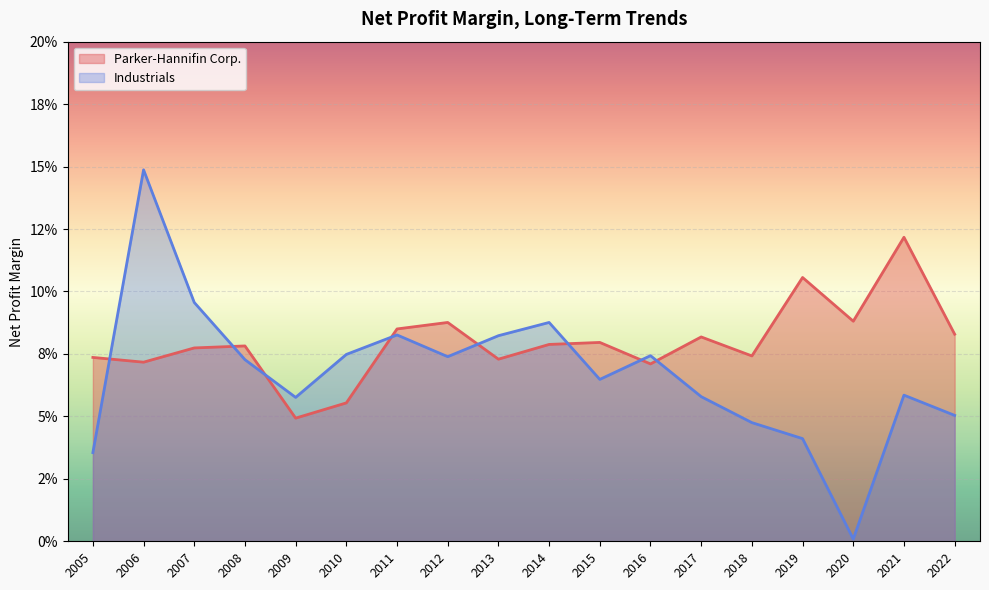

How many lines are shown in the chart?

2